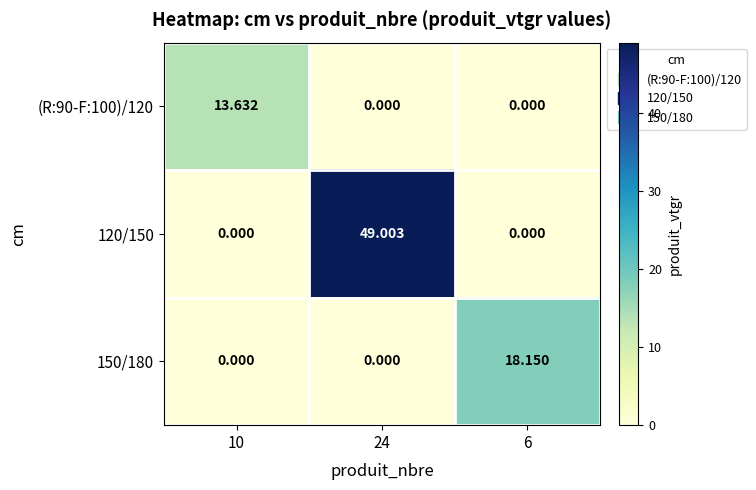

Reading right to left, list all the values displayed in this chart.

(R:90-F:100)/120: 6=0.0	24=0.0	10=13.6
120/150: 6=0.0	24=49.0	10=0.0
150/180: 6=18.1	24=0.0	10=0.0